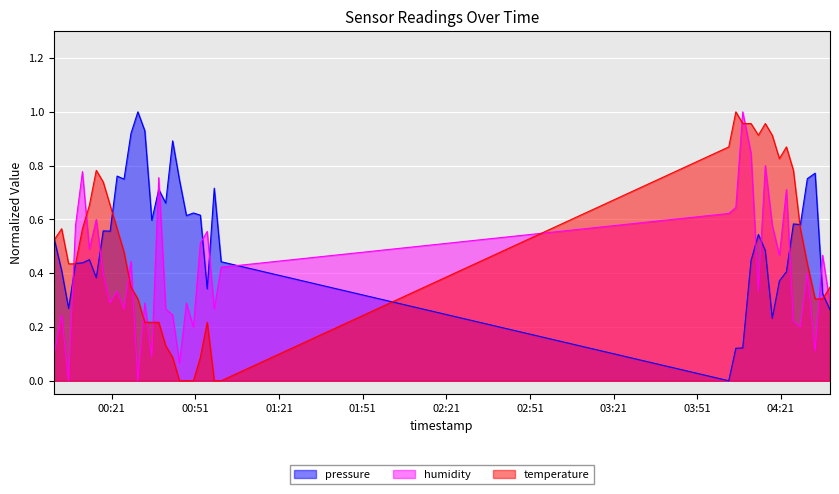

At how many categories does at least one series exceed 0?

40